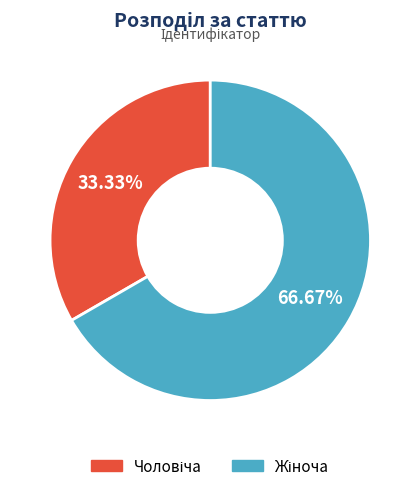

Is there a majority slice in this chart?

Yes